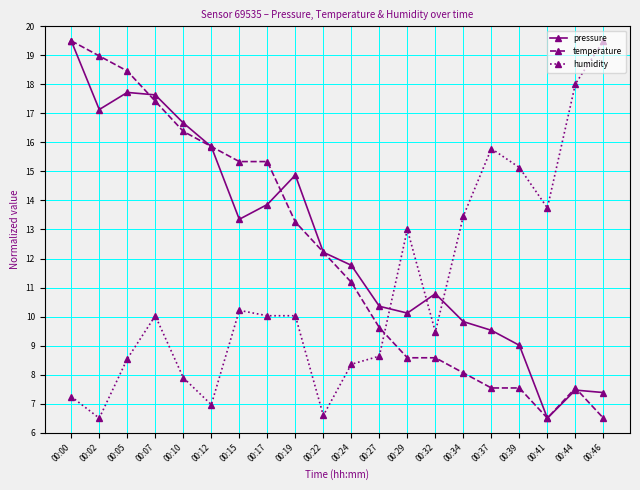

Reading left to right, extract all data points from this chart.

pressure: 19.5	17.1	17.7	17.6	16.7	15.9	13.4	13.9	14.9	12.2	11.8	10.4	10.1	10.8	9.8	9.5	9.0	6.5	7.5	7.4
temperature: 19.5	19.0	18.5	17.4	16.4	15.9	15.3	15.3	13.3	12.2	11.2	9.6	8.6	8.6	8.1	7.5	7.5	6.5	7.5	6.5
humidity: 7.2	6.5	8.5	10.0	7.9	7.0	10.2	10.0	10.0	6.6	8.4	8.6	13.0	9.5	13.5	15.8	15.1	13.7	18.0	19.5